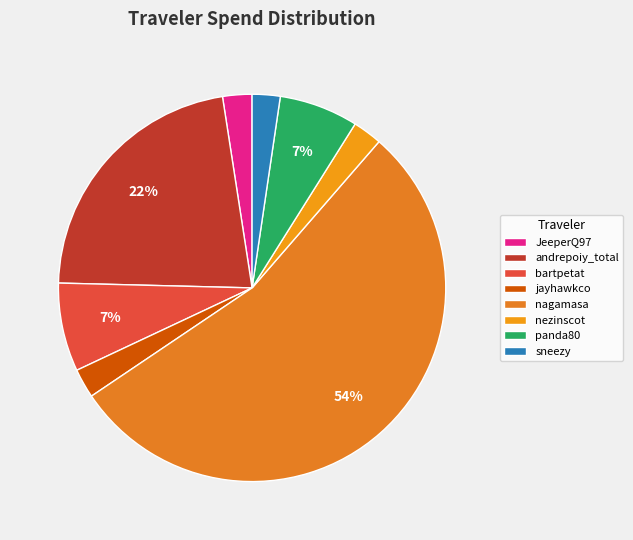

To the nearest percent, what percentage of the pie is sneezy?

2%